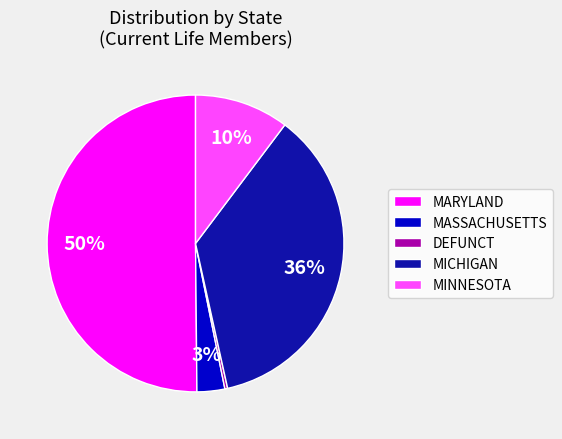

Count the number of slices in the pie.

5